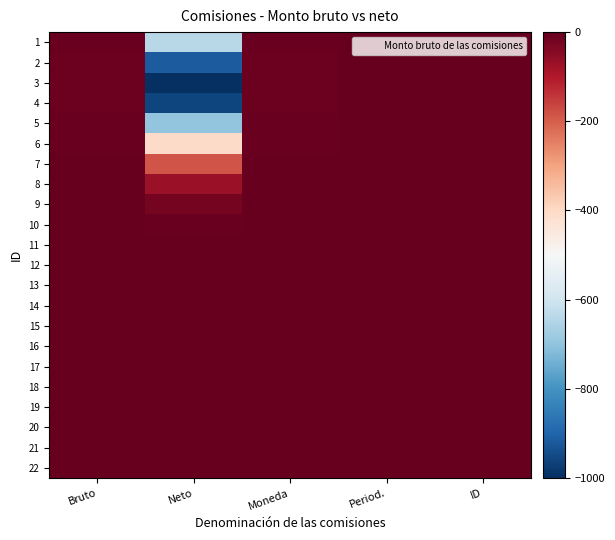

At Period., list the series in order from largest to smallest.

22, 21, 20, 19, 18, 17, 16, 15, 14, 13, 12, 11, 10, 9, 8, 7, 6, 1, 5, 2, 4, 3